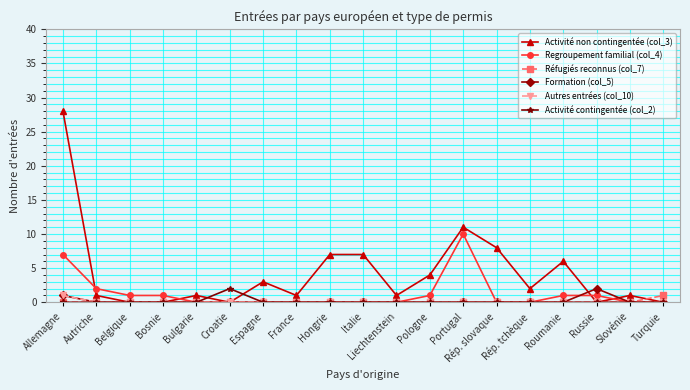

Which series changed the most between Belgique and Italie?

Activité non contingentée (col_3)